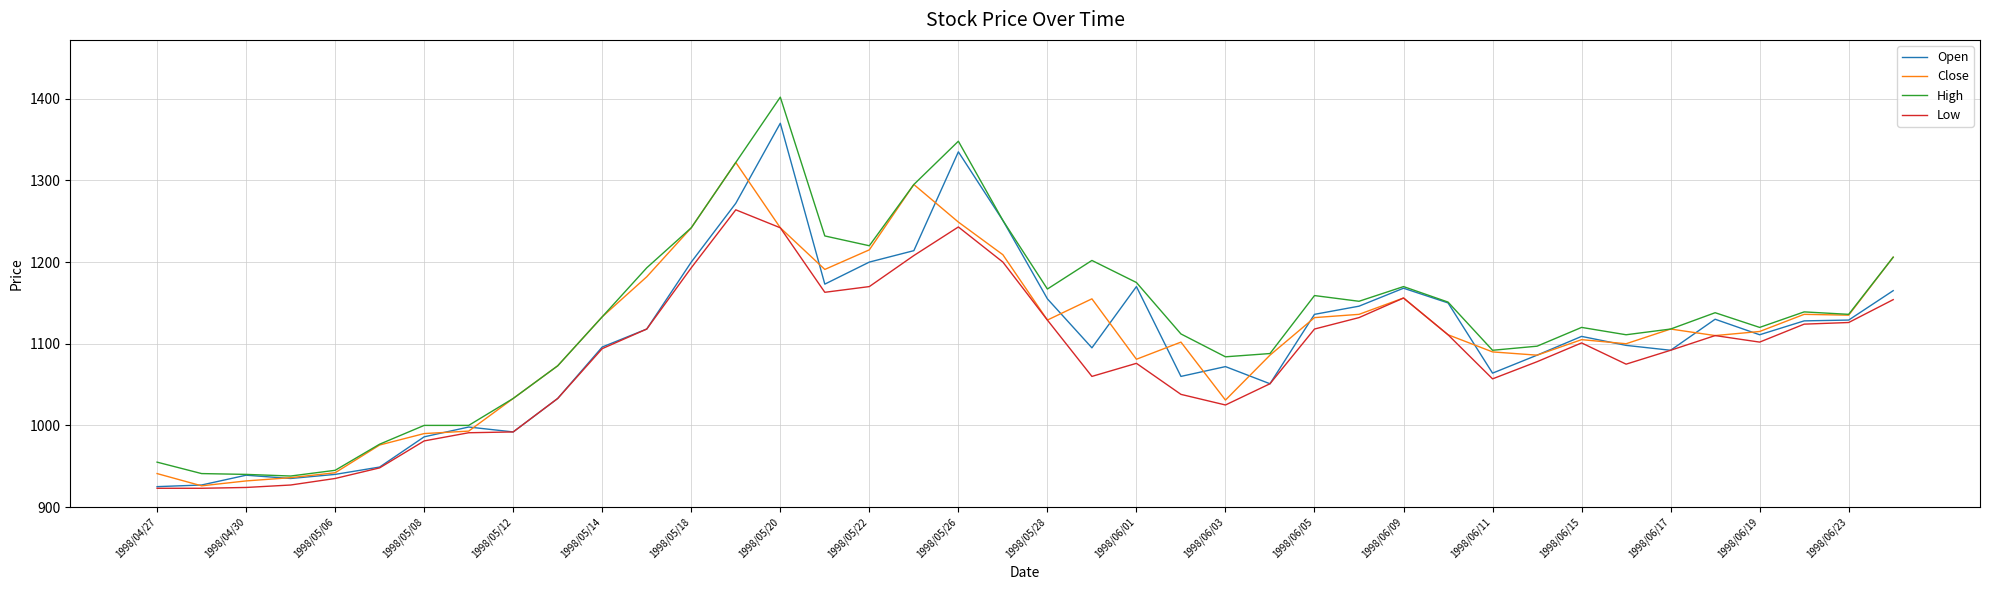

What is the maximum value shown in the chart?

1402